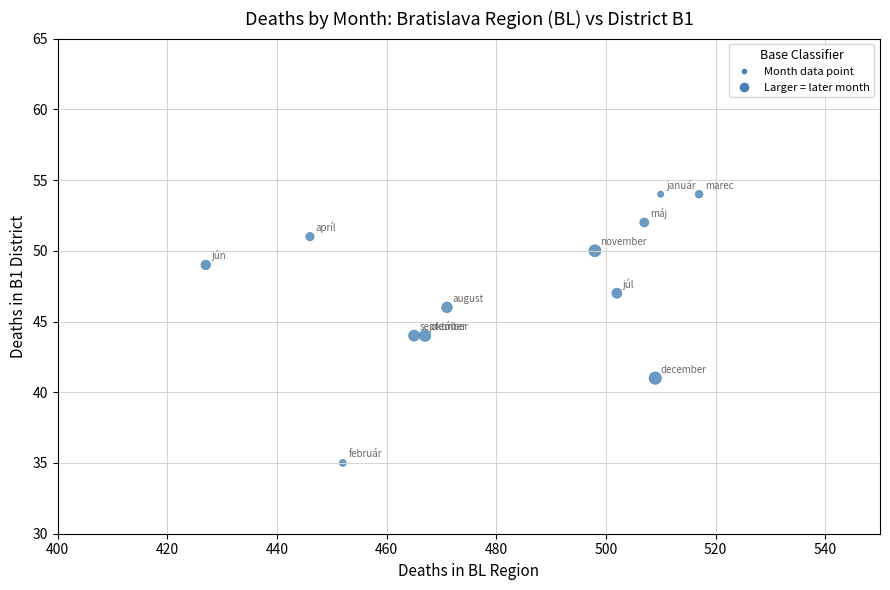

What is the range of X values (max minus min)?

90